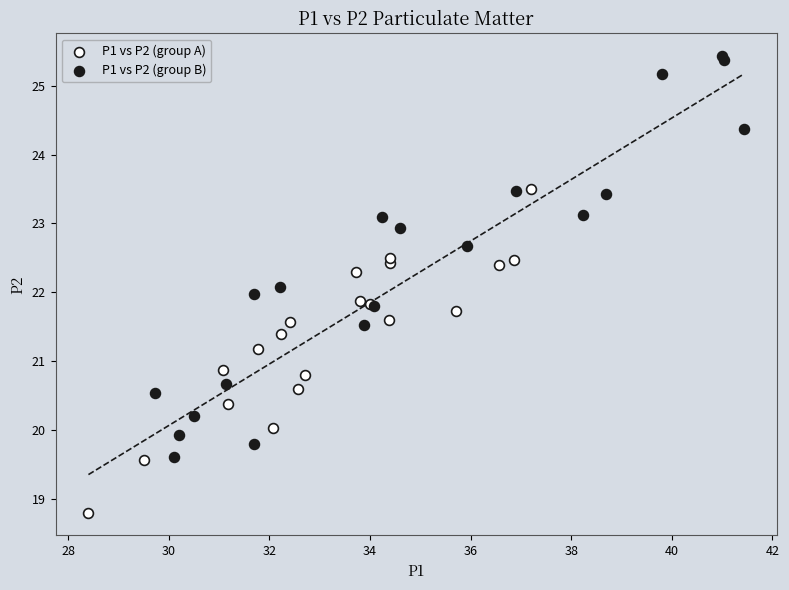

Which series reaches the maximum Y coordinate?

P1 vs P2 (group B)